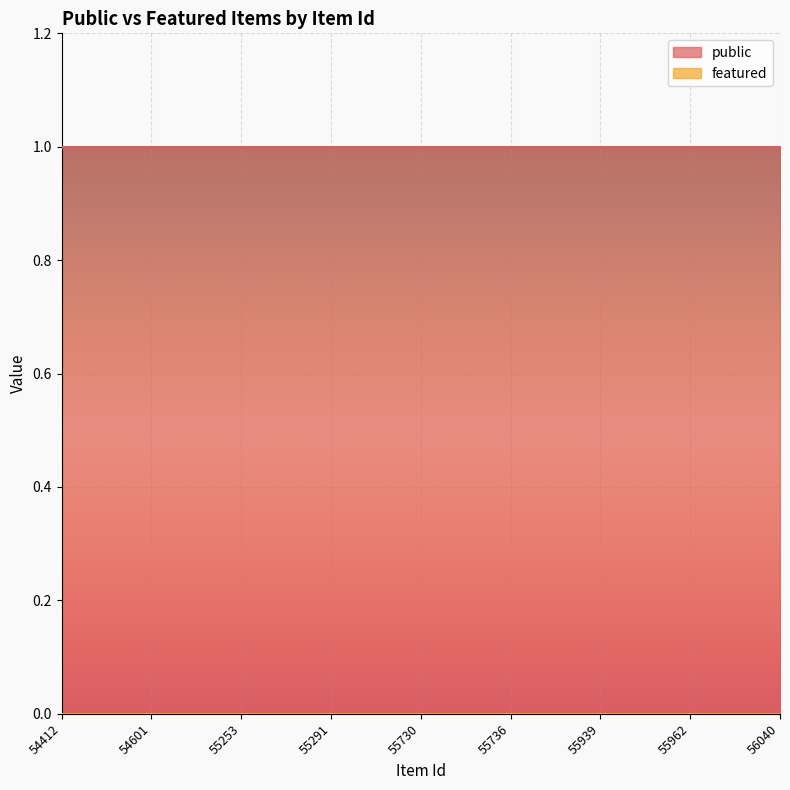

What is the minimum value for public?

1